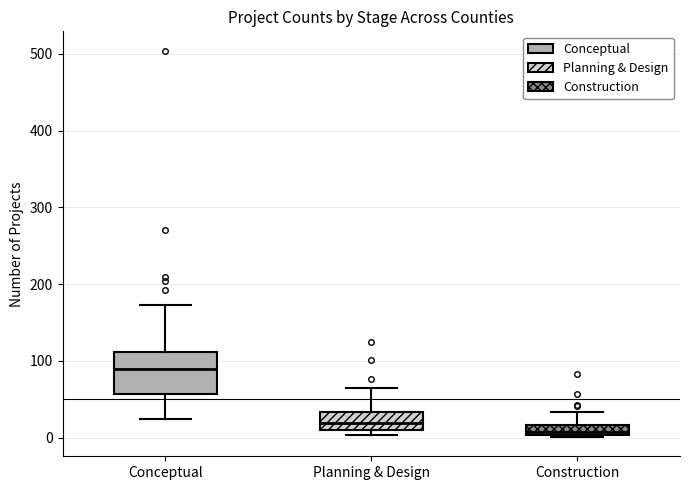

Where does the median line of the box for Construction sit on the y-axis? The values are not printed on the chart, so give them approximately, as read against the axis.

10